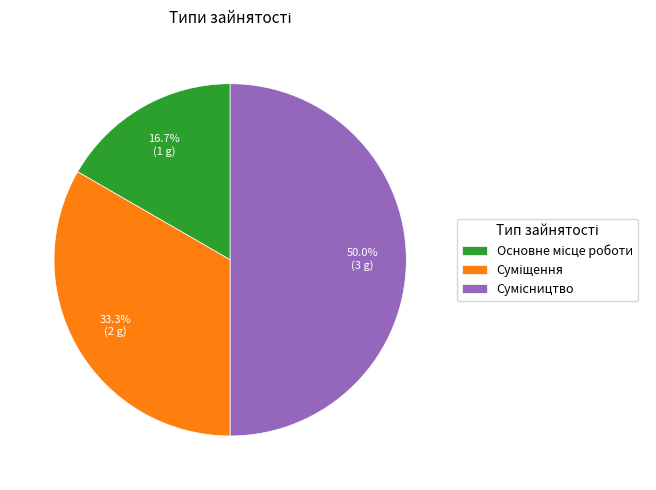

Rank the categories by value from highest to lowest.

Сумісництво, Суміщення, Основне місце роботи